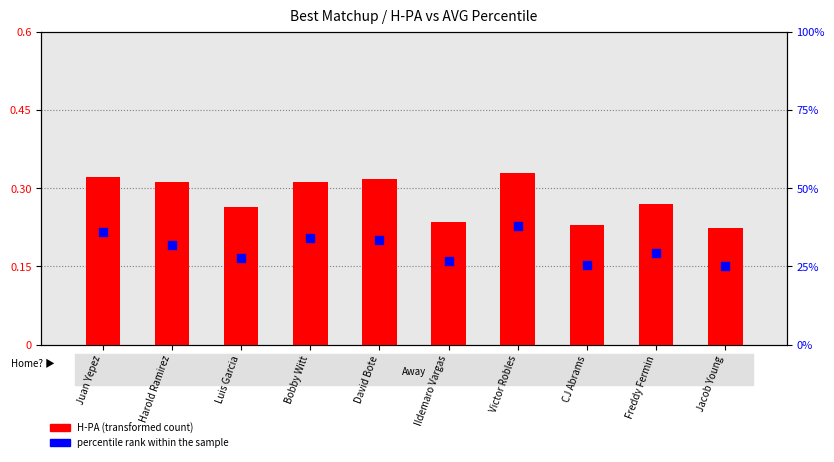

At which category is the sum across all series the highest?

Victor Robles